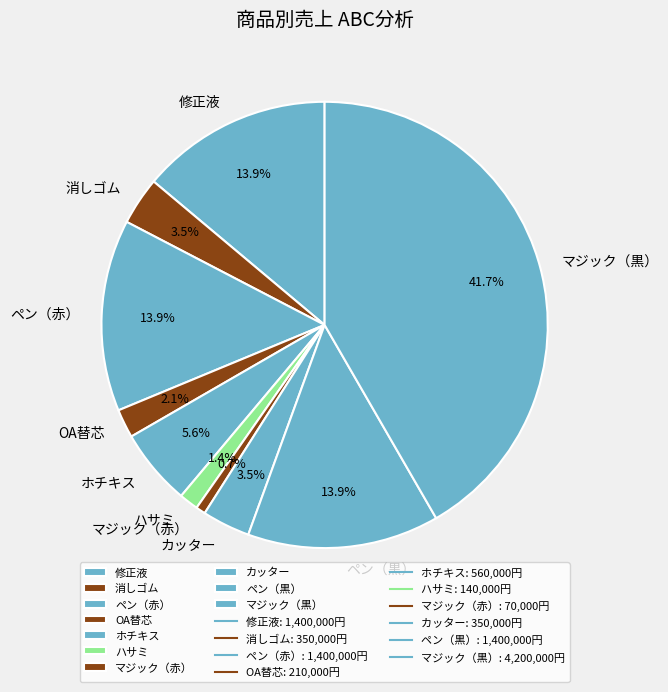

To the nearest percent, what is the average slice percentage?

10%